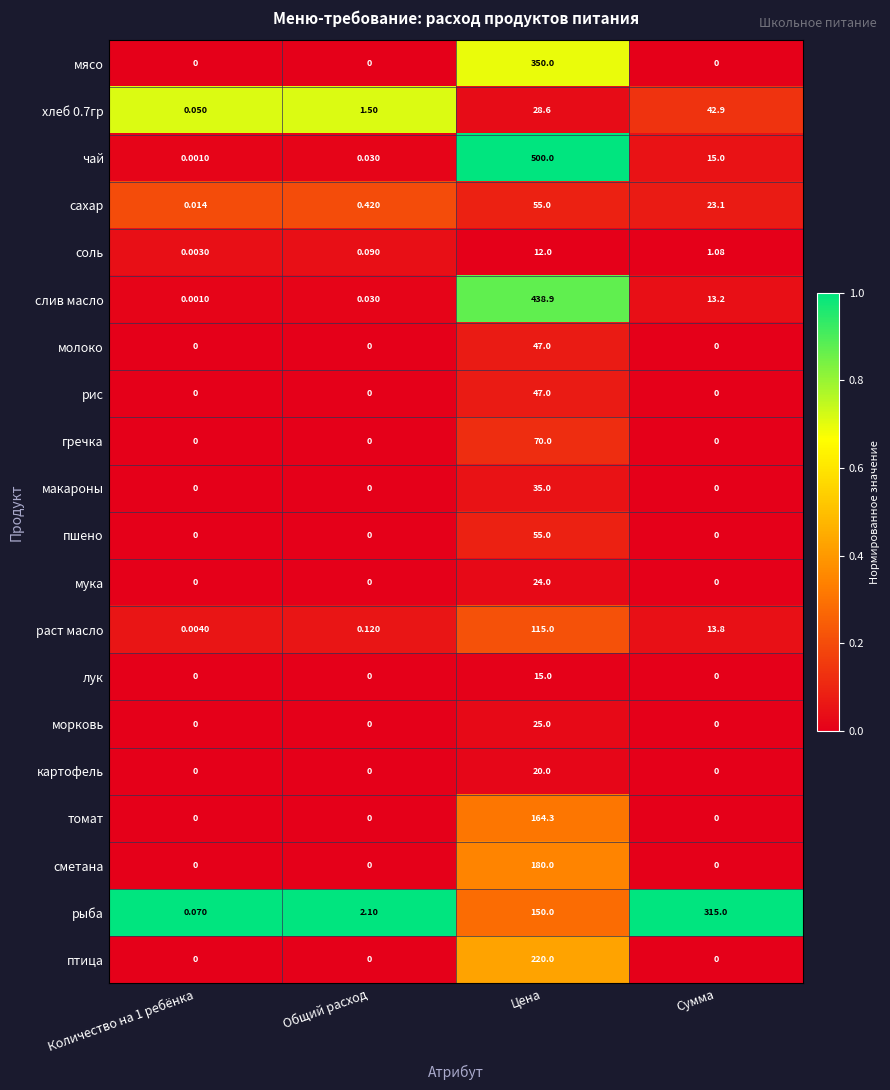

Which series has the largest total across all categories?

чай